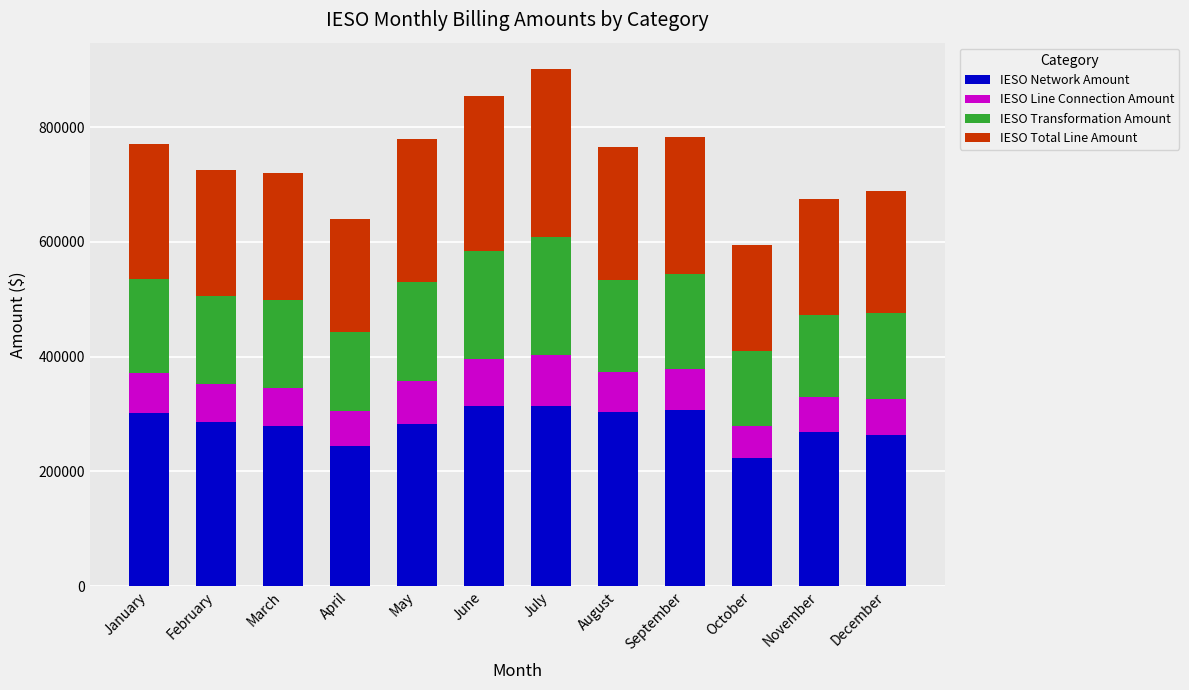

What is the difference between the second highest and second lowest values in the IESO Network Amount series?

68455.8